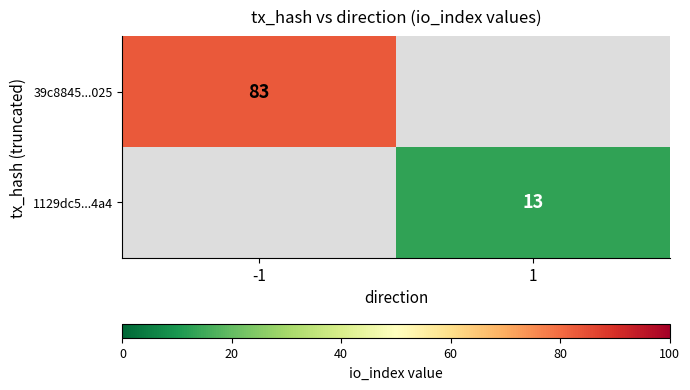

Is the value of 39c8845...025 at -1 greater than the value of 1129dc5...4a4 at 1?

Yes